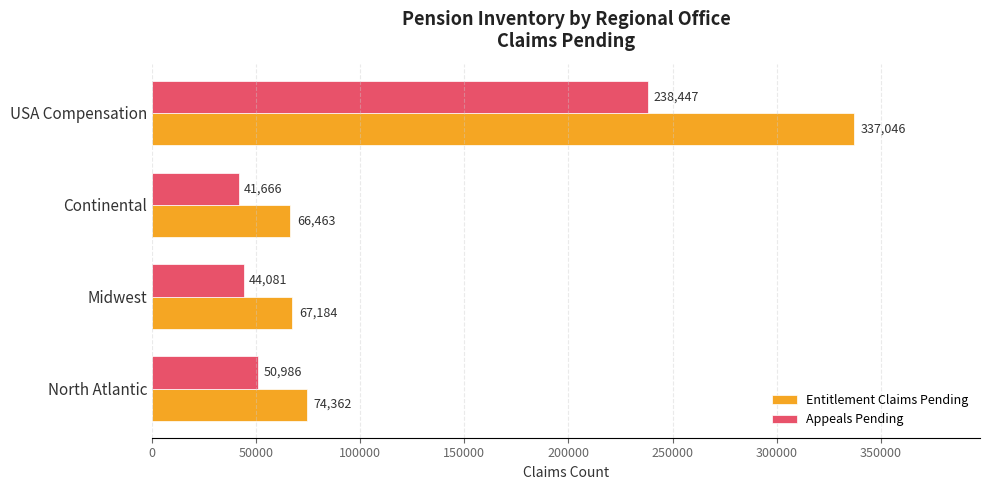

Which category has the highest value across all series?

USA Compensation